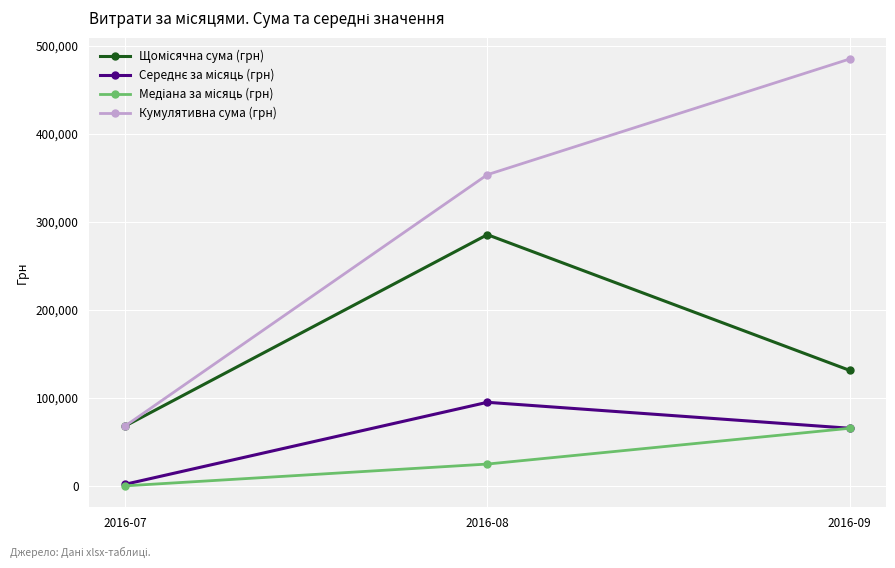

List the labels in order of Кумулятивна сума (грн) value, smallest first.

2016-07, 2016-08, 2016-09